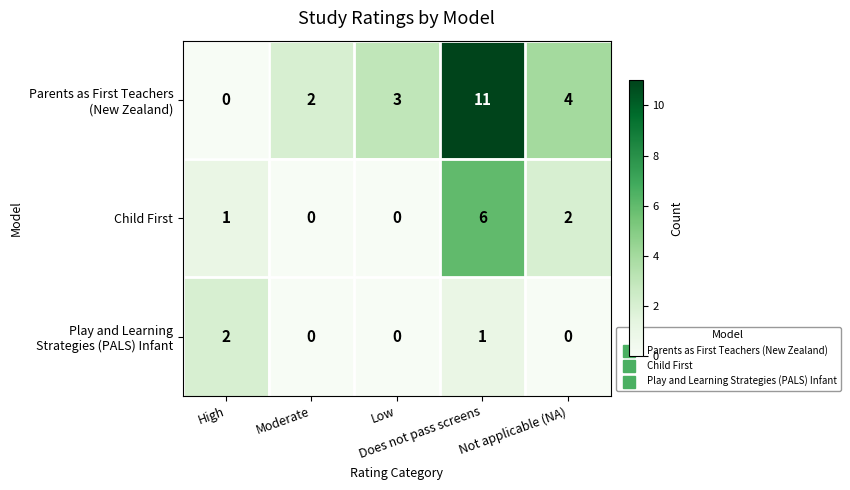

What is the difference between the maximum and minimum values in the Child First series?

6